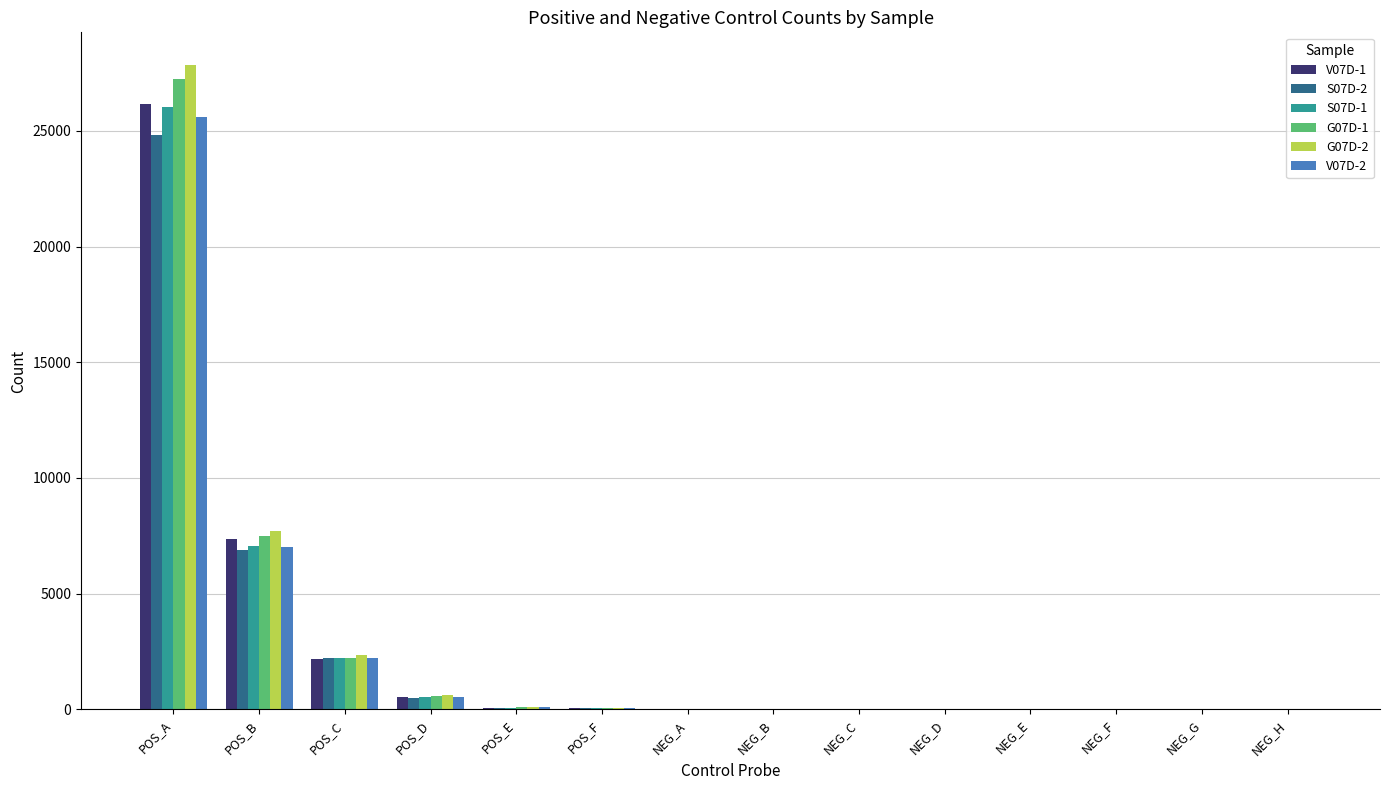

What is the spread (max minus min) of values at NEG_F?

3